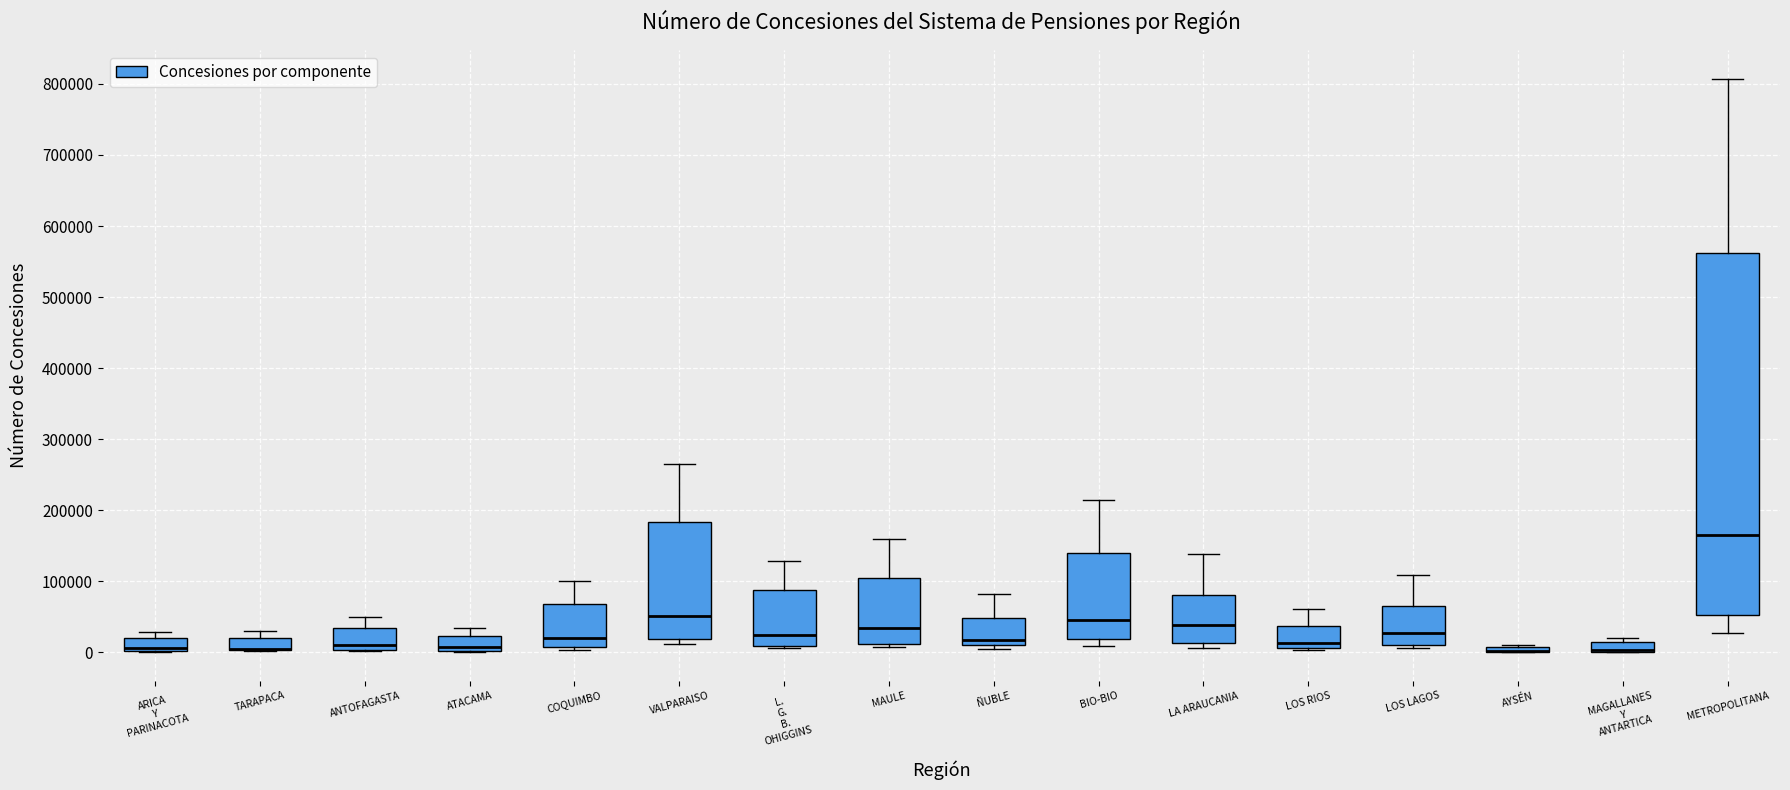

Where does the median line of the box for VALPARAISO sit on the y-axis? The values are not printed on the chart, so give them approximately, as read against the axis.

50000